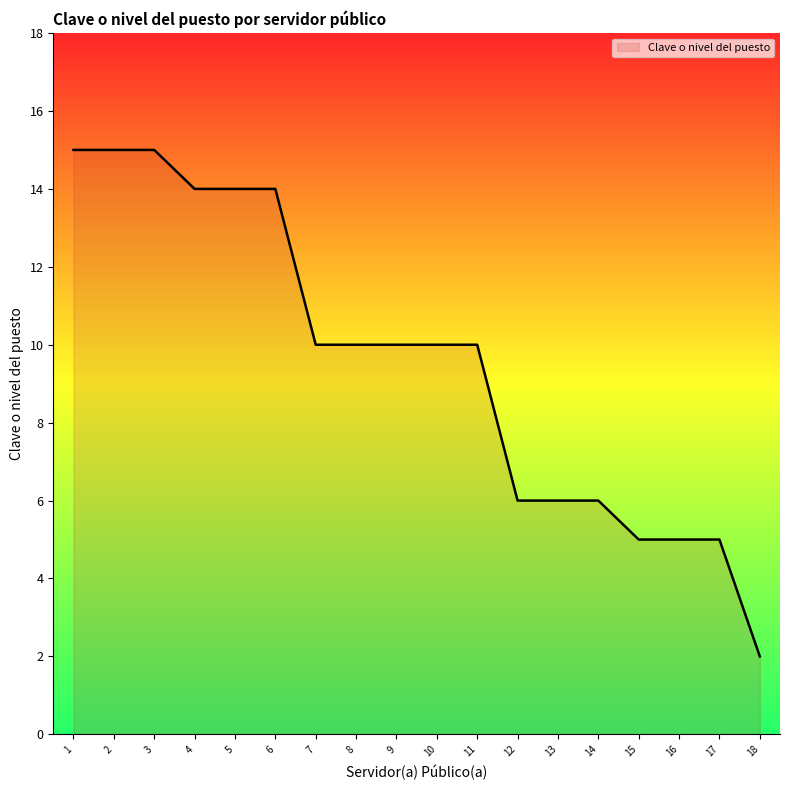

Is it true that the value at 13 is 6?

True